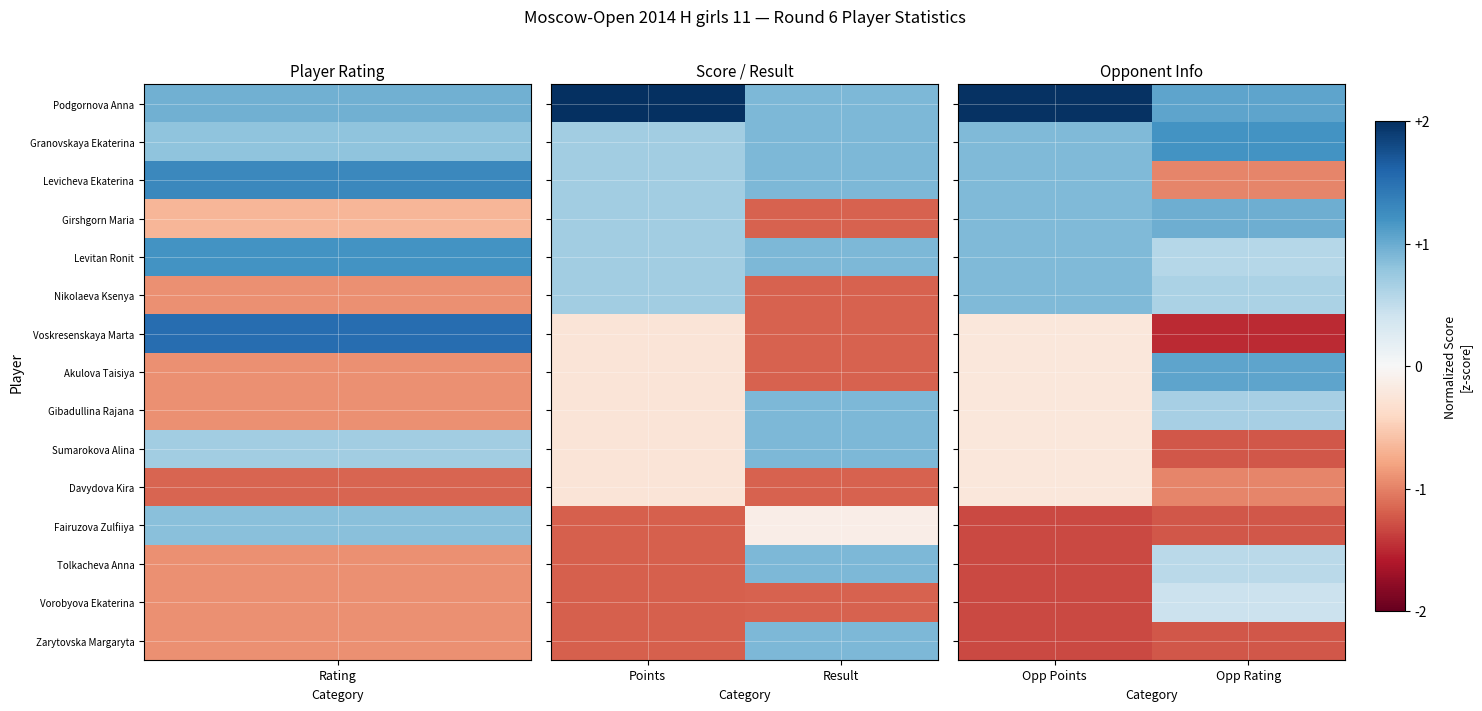

At which category is the sum across all series the highest?

Opp Points